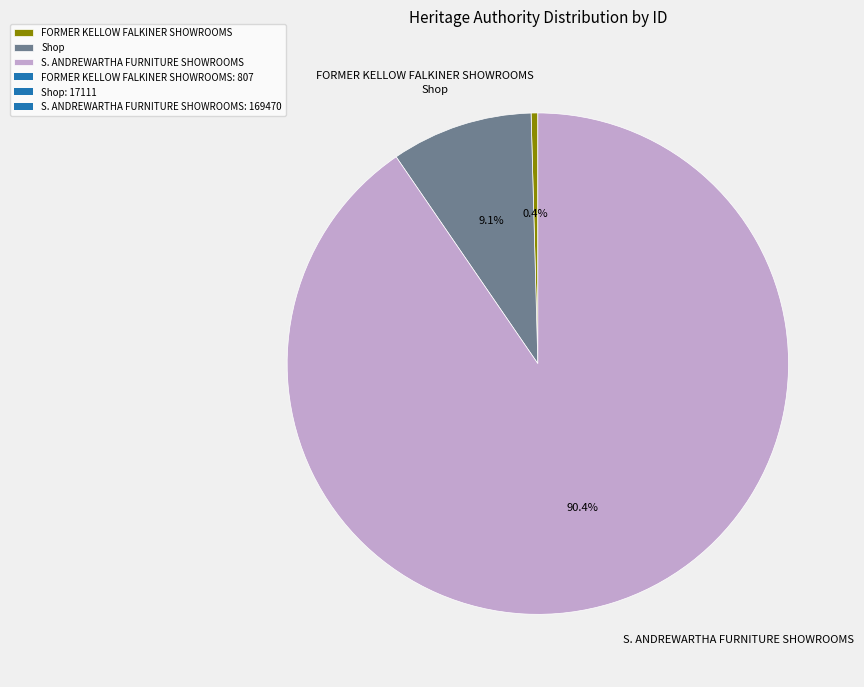

What is the largest slice in the pie chart?

S. ANDREWARTHA FURNITURE SHOWROOMS